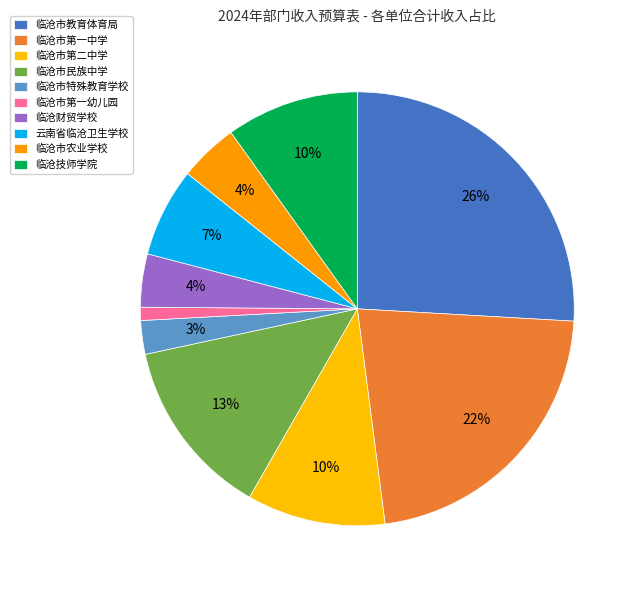

Rank the categories by value from lowest to highest.

临沧市第一幼儿园, 临沧市特殊教育学校, 临沧财贸学校, 临沧市农业学校, 云南省临沧卫生学校, 临沧技师学院, 临沧市第二中学, 临沧市民族中学, 临沧市第一中学, 临沧市教育体育局